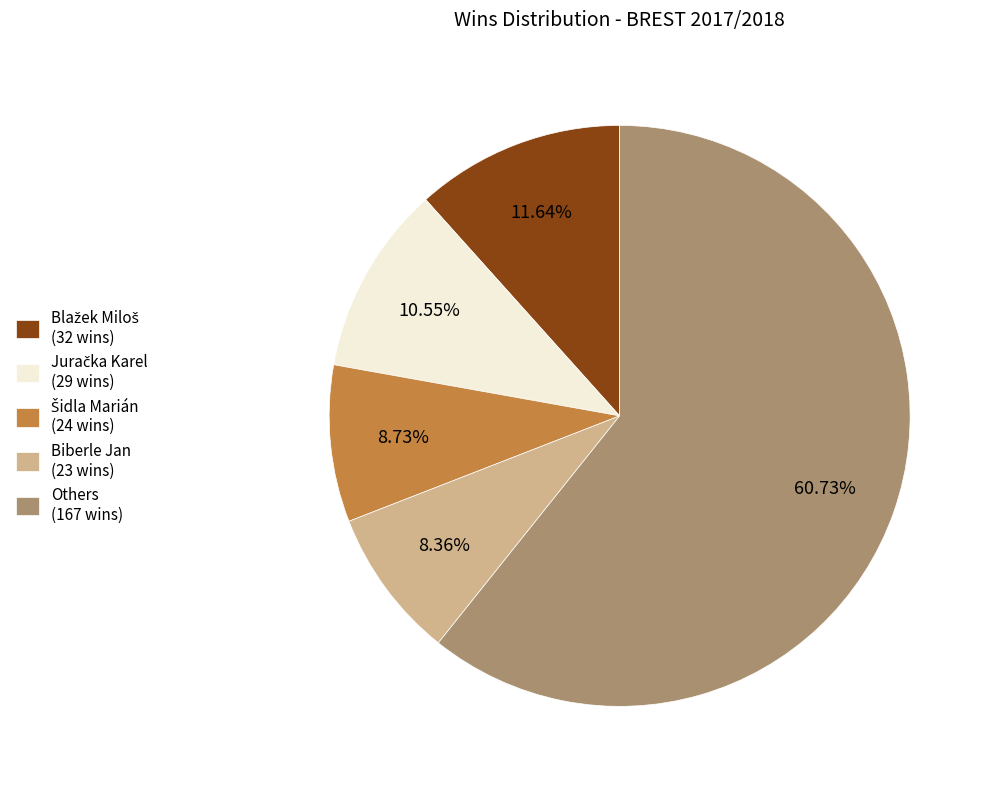

Is the sum of Biberle Jan (23 wins) and Others (167 wins) greater than half?

Yes